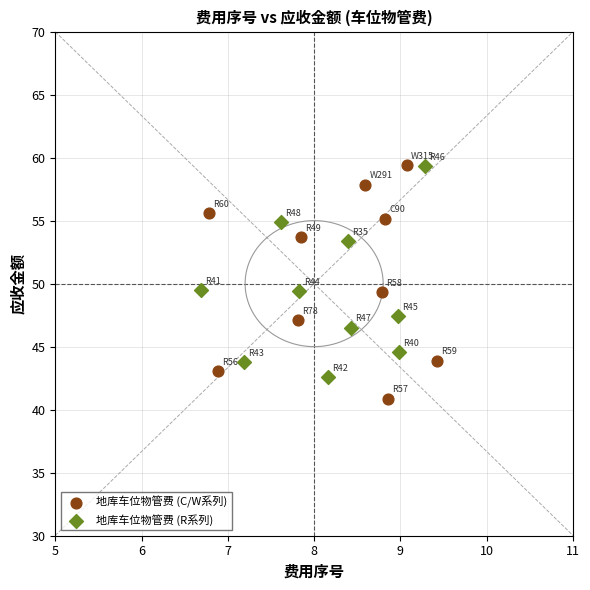

Which series reaches the minimum Y coordinate?

地库车位物管费 (C/W系列)